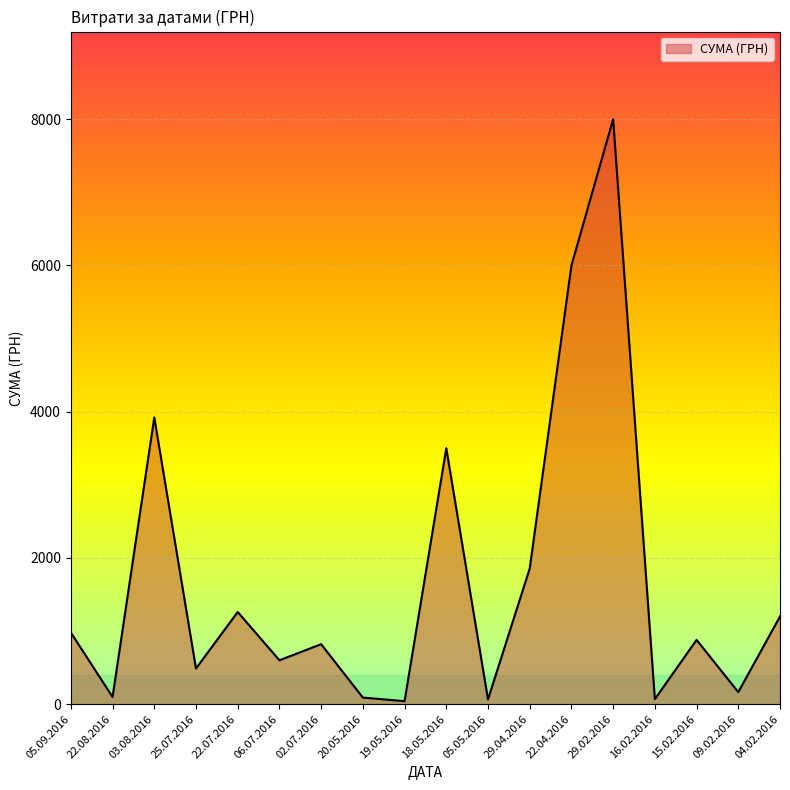

What is the average value?

1668.3